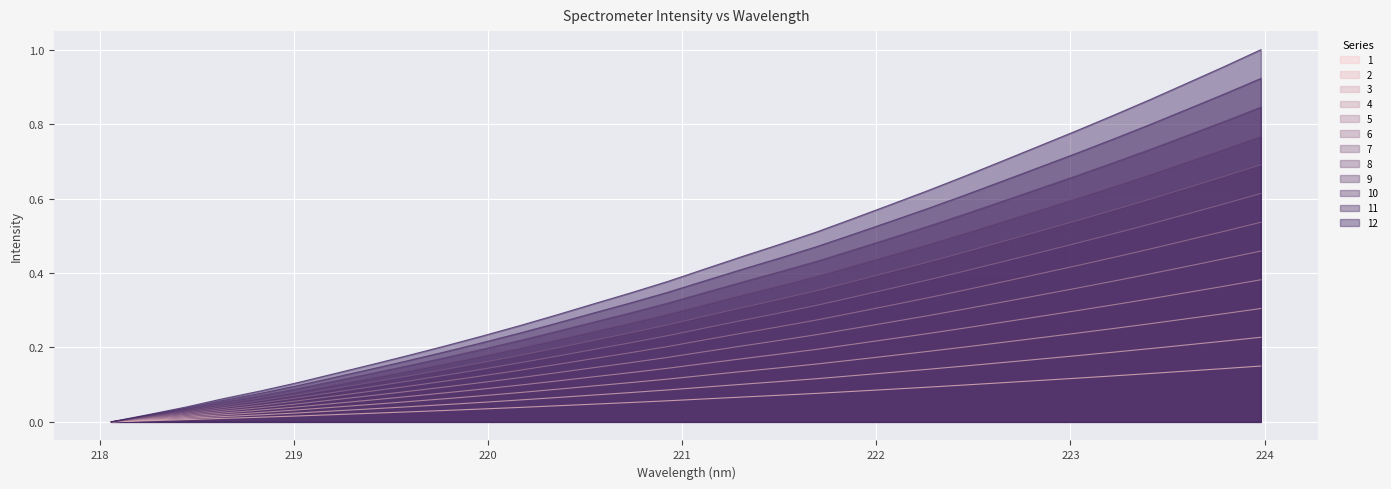

List the labels in order of value, largest first.

223.9802, 223.7895, 223.5987, 223.408, 223.2172, 223.0264, 222.8355, 222.6447, 222.4538, 222.263, 222.0721, 221.8812, 221.6902, 221.4993, 221.3083, 221.1174, 220.9264, 220.7354, 220.5444, 220.3533, 220.1623, 219.9712, 219.7801, 219.589, 219.3979, 219.2067, 219.0156, 218.8244, 218.6332, 218.442, 218.2508, 218.0596